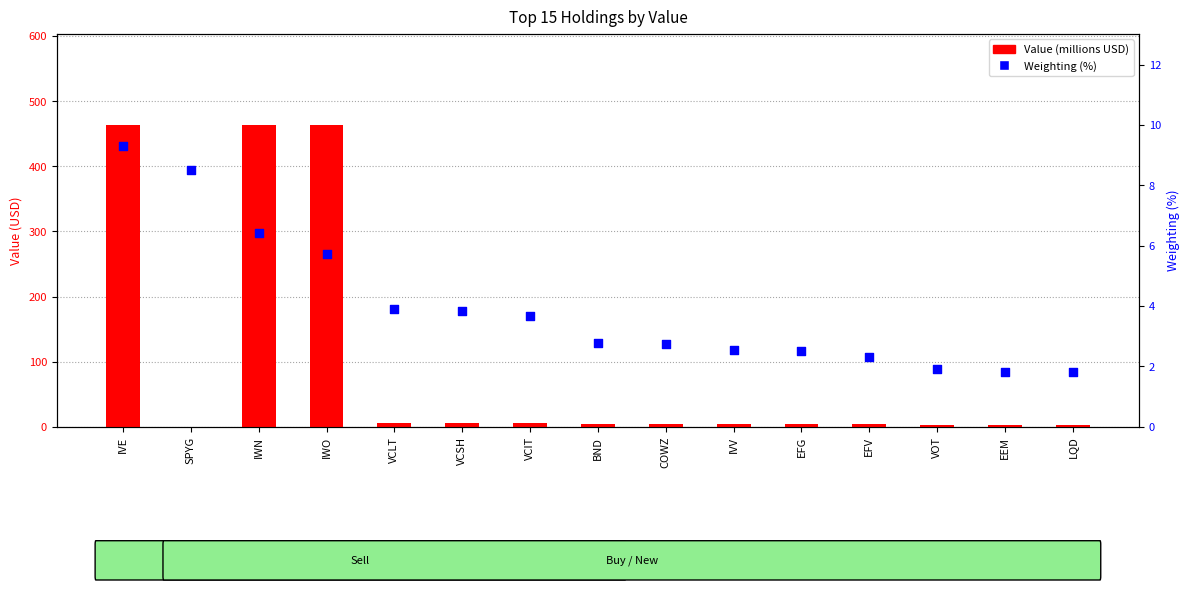

At which category is the sum across all series the highest?

IVE